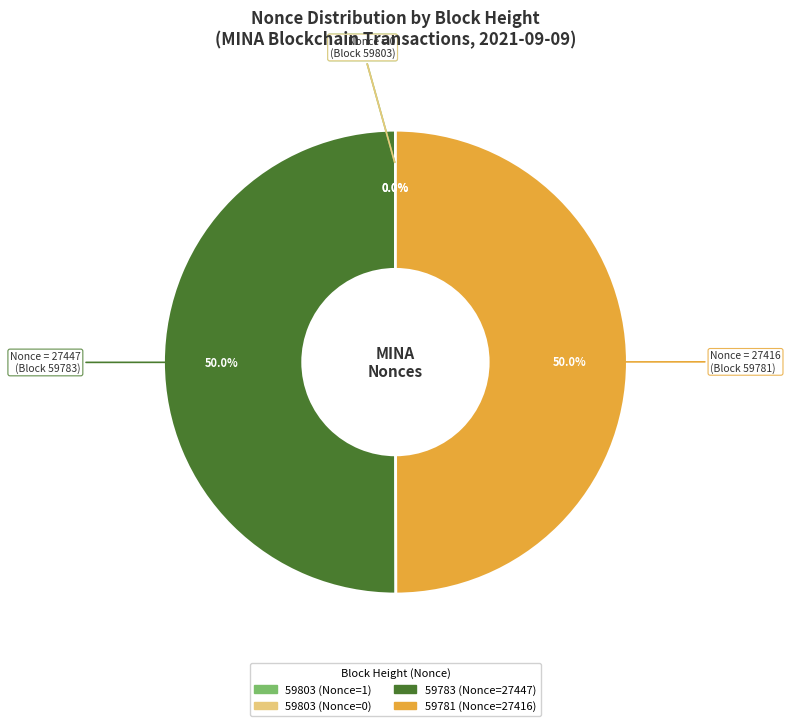

What percentage is NOT represented by 59783 (Nonce=27447)?

50.0%